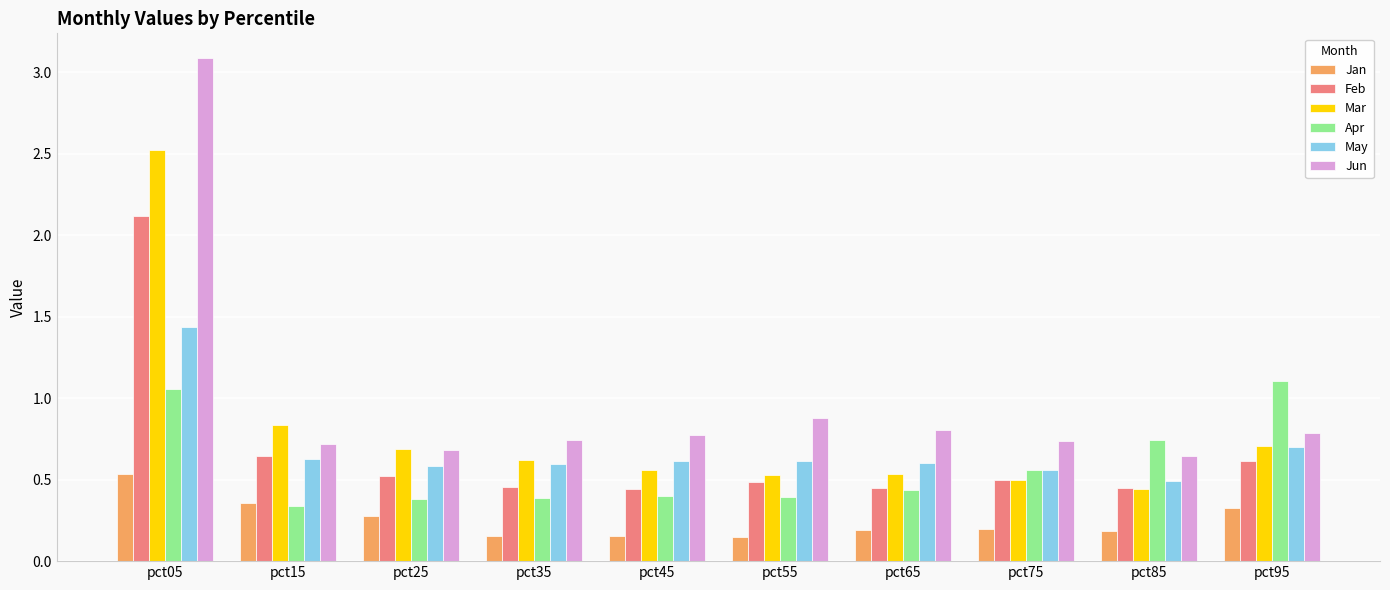

At which category is the sum across all series the highest?

pct05